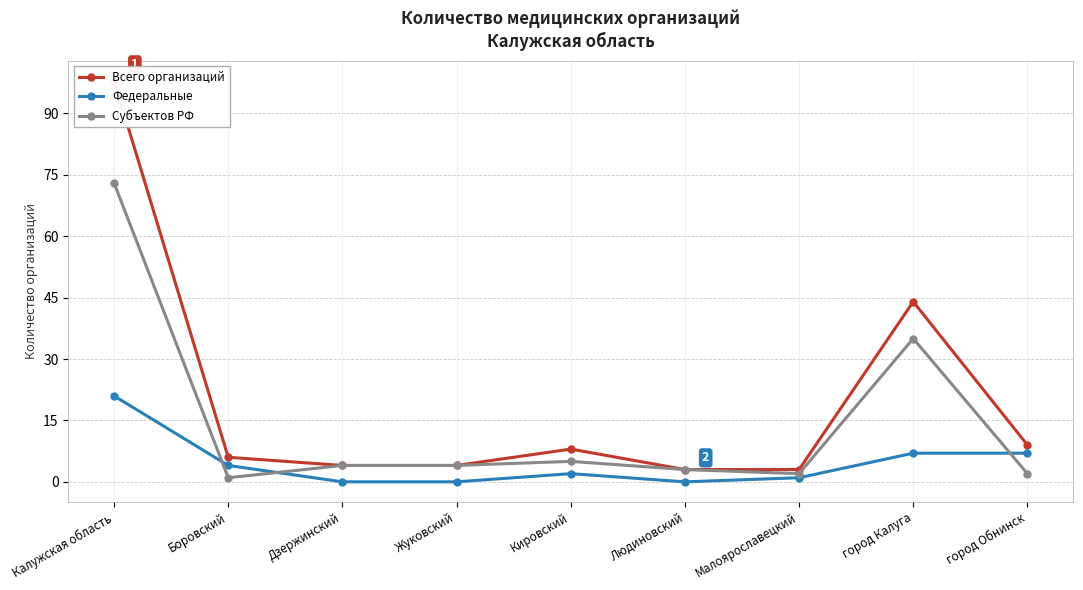

Is this an area chart (filled region under the line)?

No